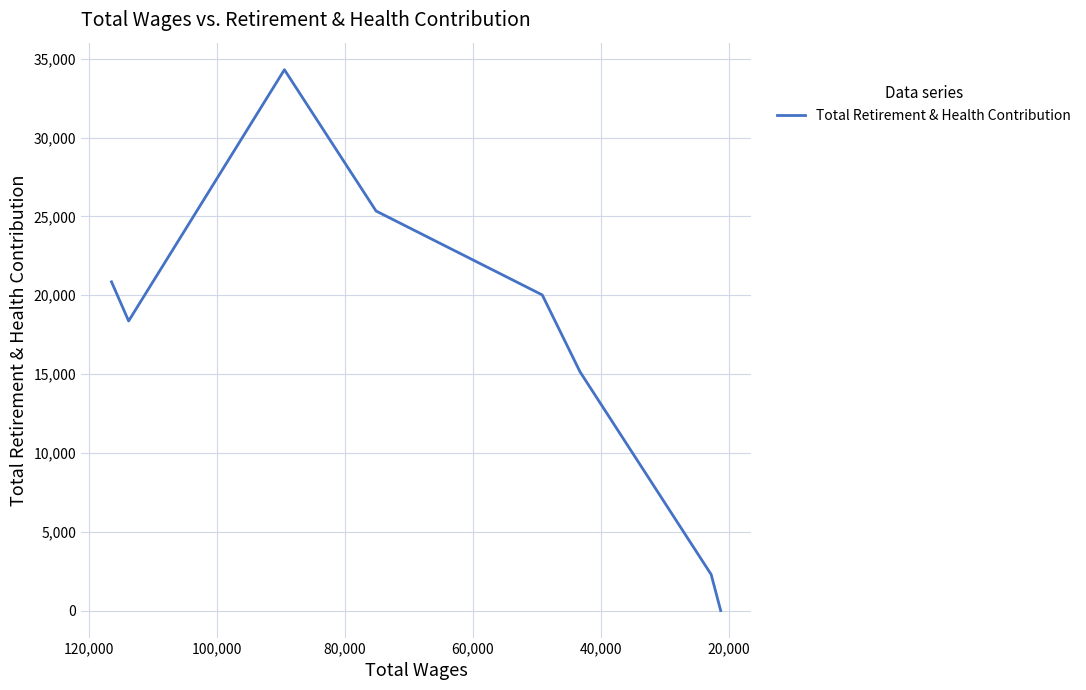

Is this an area chart (filled region under the line)?

No